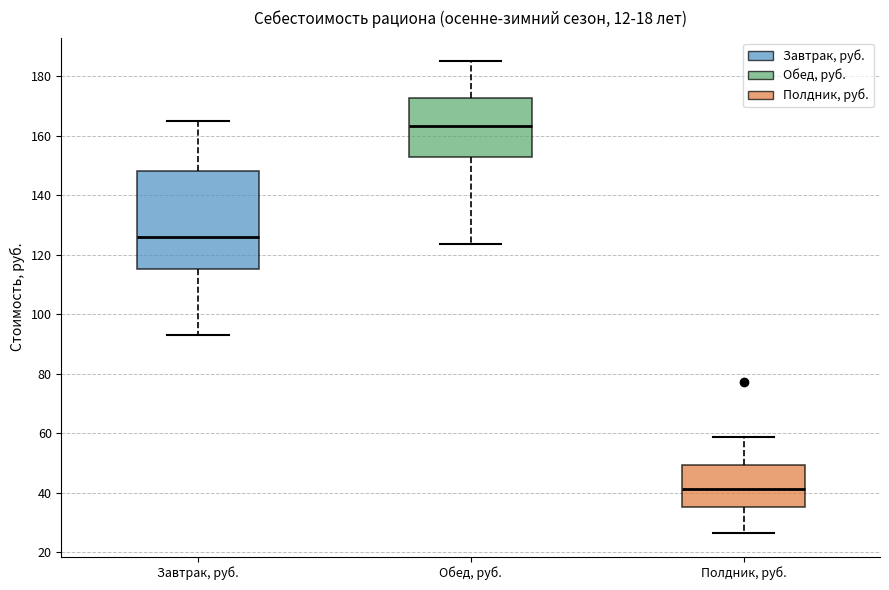

Where is the upper edge of the box for Обед, руб. on the y-axis? The values are not printed on the chart, so give them approximately, as read against the axis.

172